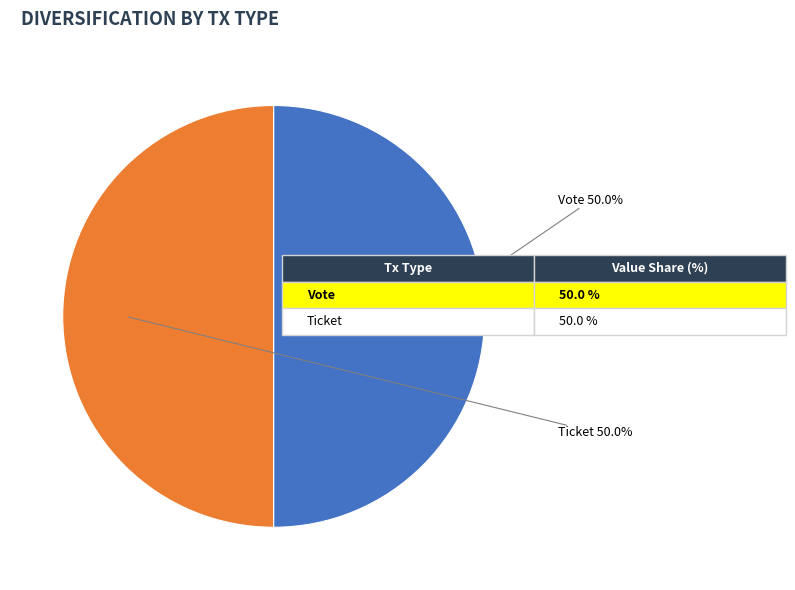

Count the number of slices in the pie.

2